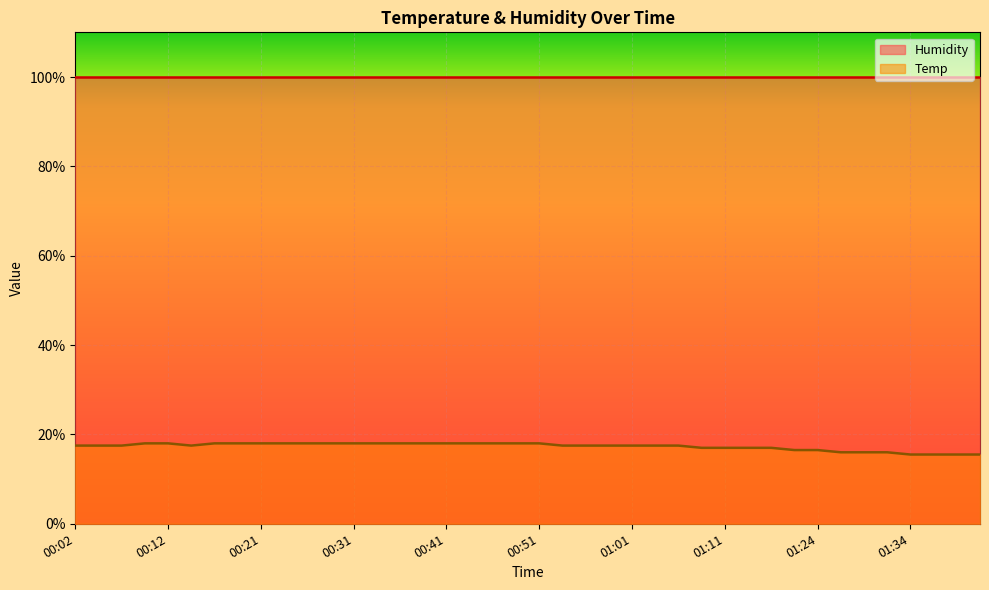

Reading left to right, transcribe all the data shown in this chart.

17.5	17.5	17.5	18.0	18.0	17.5	18.0	18.0	18.0	18.0	18.0	18.0	18.0	18.0	18.0	18.0	18.0	18.0	18.0	18.0	18.0	17.5	17.5	17.5	17.5	17.5	17.5	17.0	17.0	17.0	17.0	16.5	16.5	16.0	16.0	16.0	15.5	15.5	15.5	15.5